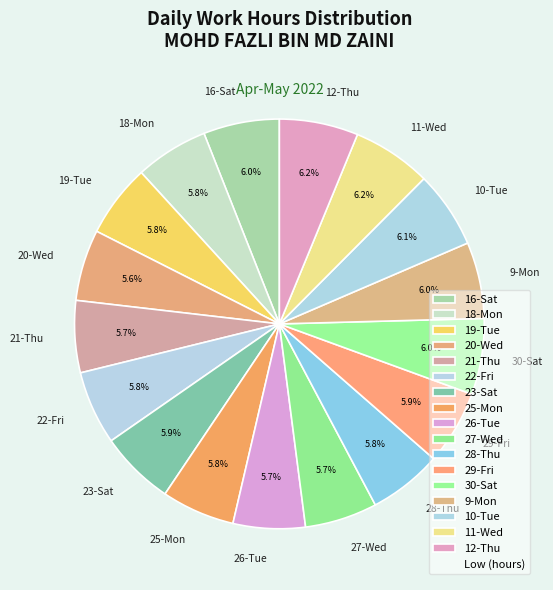

How many segments does this pie chart have?

17